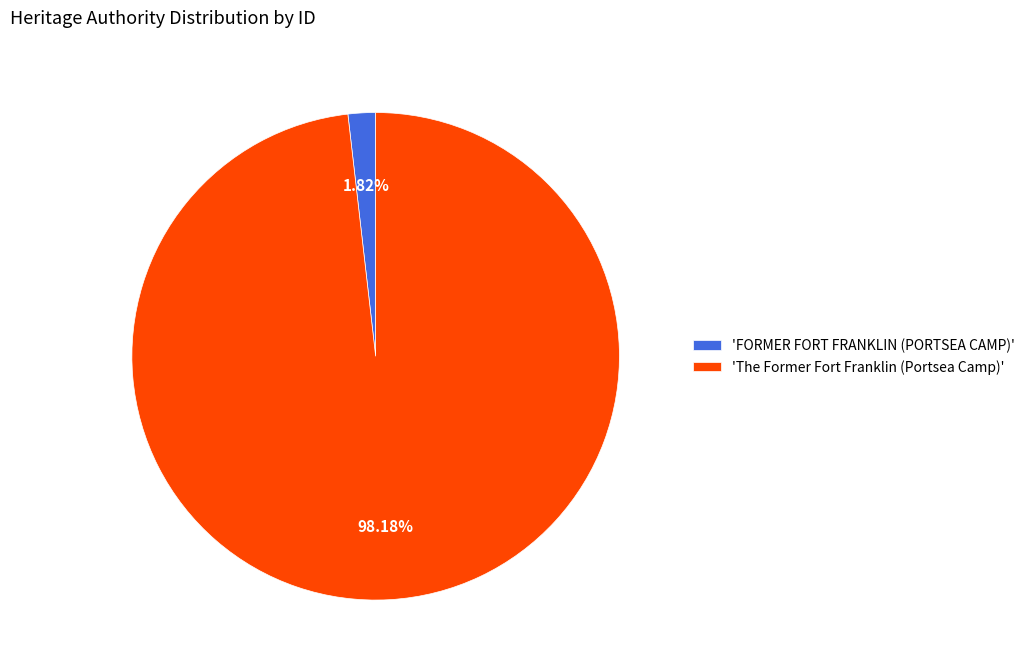

Rank the categories by value from lowest to highest.

'FORMER FORT FRANKLIN (PORTSEA CAMP)', 'The Former Fort Franklin (Portsea Camp)'